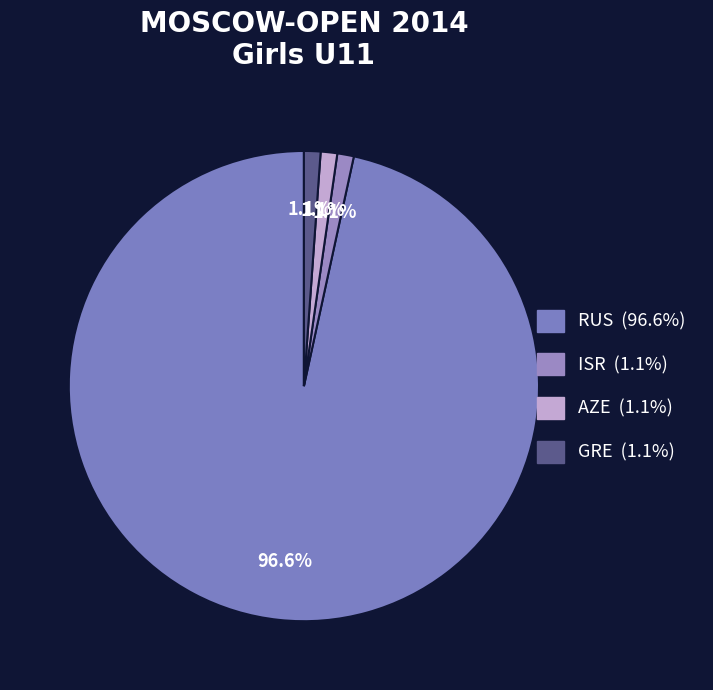

How many segments does this pie chart have?

4